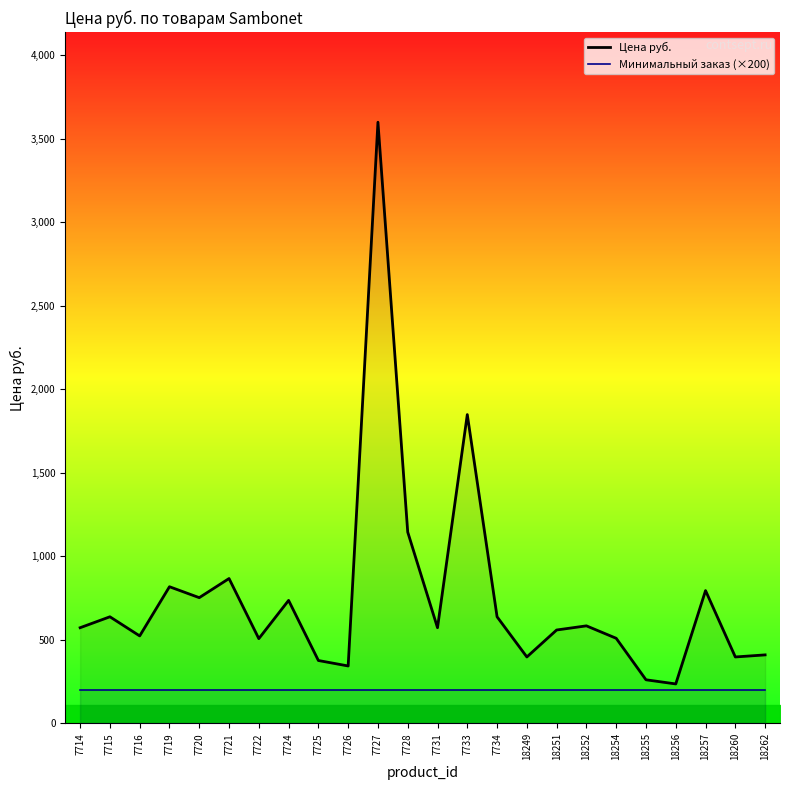

Reading left to right, what are all the values shown in this chart?

Цена руб.: 572.6	638.0	523.5	817.9	752.5	867.0	507.1	736.1	376.3	343.5	3598.9	1145.1	572.6	1848.5	638.0	397.4	558.9	583.7	509.2	260.8	236.0	794.9	397.4	409.9
Минимальный заказ (×200): 200.0	200.0	200.0	200.0	200.0	200.0	200.0	200.0	200.0	200.0	200.0	200.0	200.0	200.0	200.0	200.0	200.0	200.0	200.0	200.0	200.0	200.0	200.0	200.0